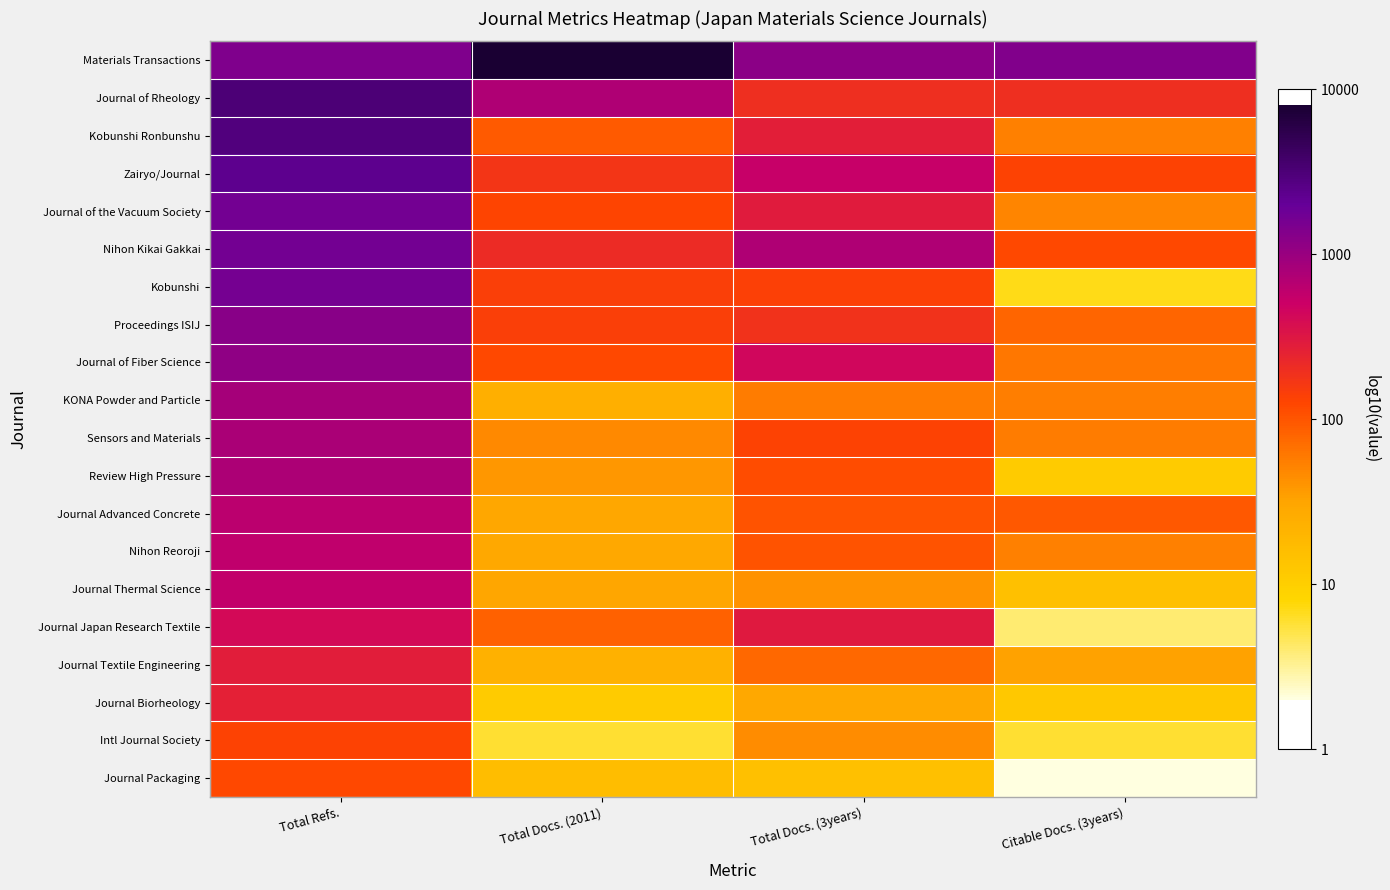

At which category is the sum across all series the highest?

Total Refs.